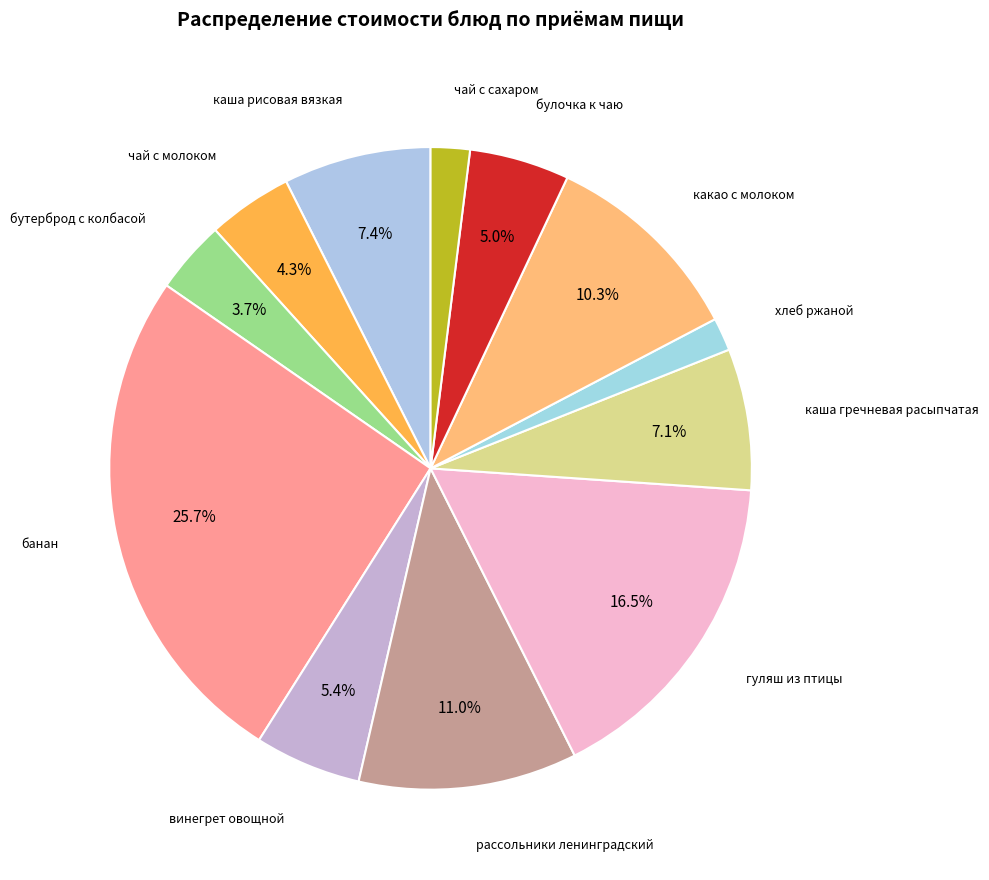

How many segments does this pie chart have?

12